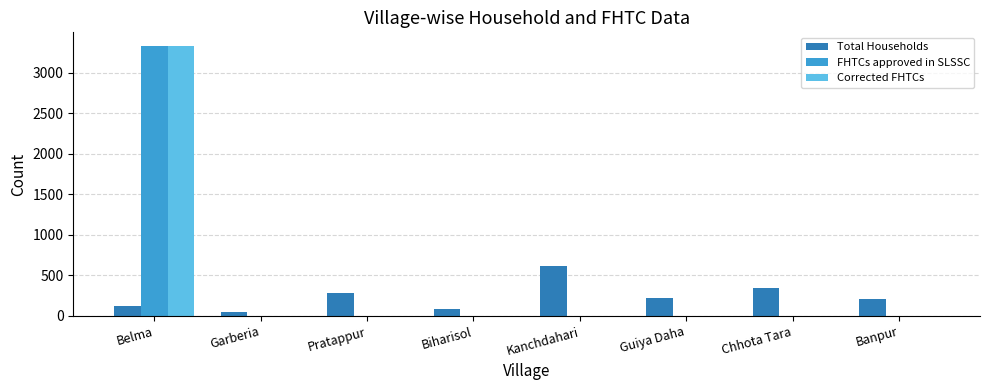

What is the maximum value shown in the chart?

3330